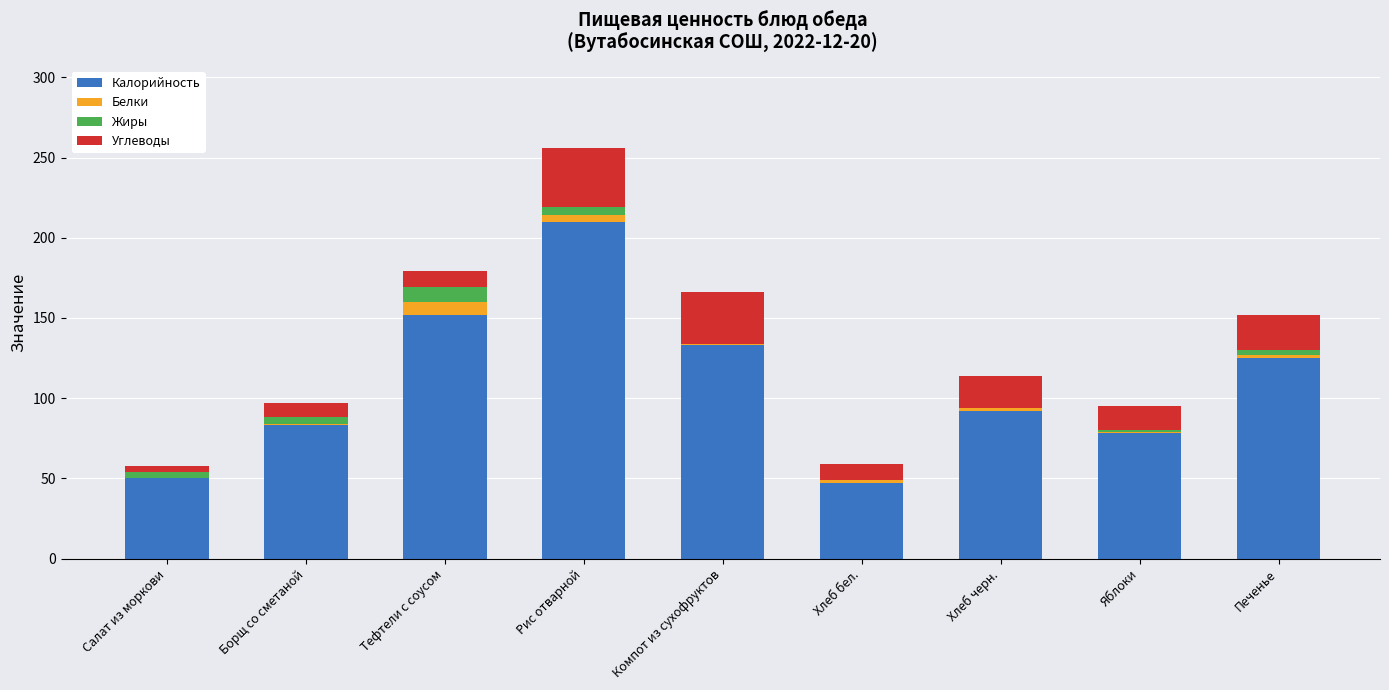

At which category is the sum across all series the highest?

Рис отварной